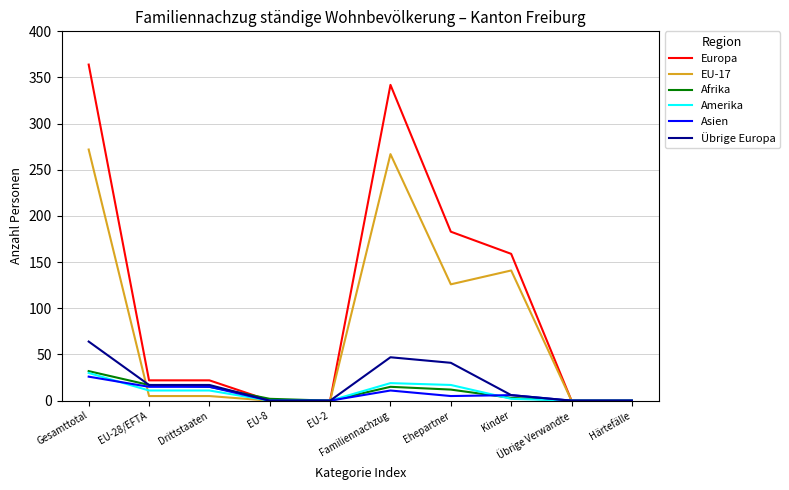

What are all the series names shown in the legend?

Europa, EU-17, Afrika, Amerika, Asien, Übrige Europa